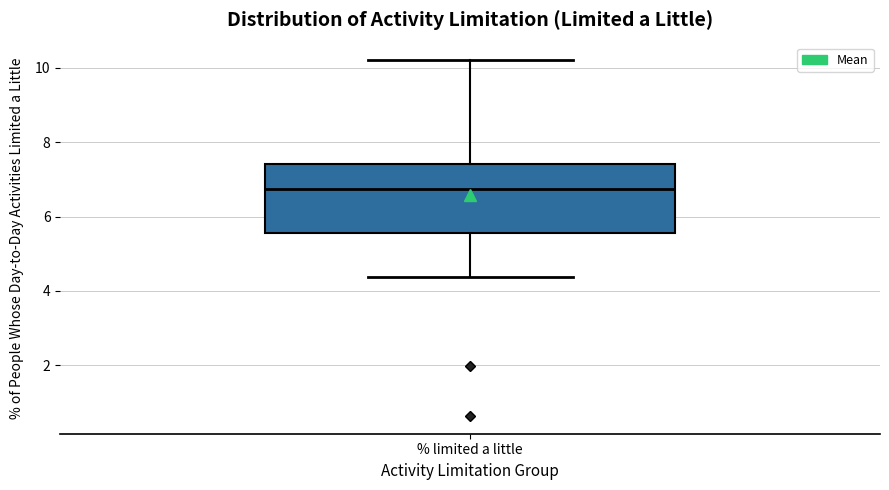

Where does the lower whisker of the box for % limited a little end on the y-axis? The values are not printed on the chart, so give them approximately, as read against the axis.

4.4